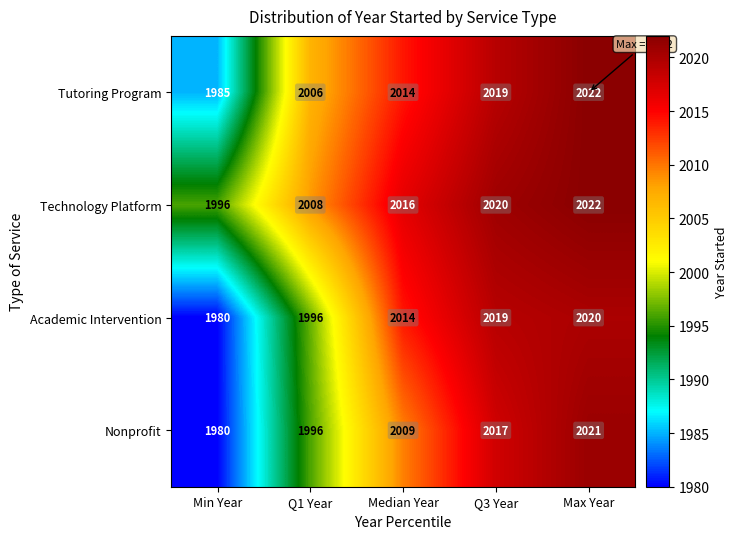

Which series has the widest spread of values?

Nonprofit